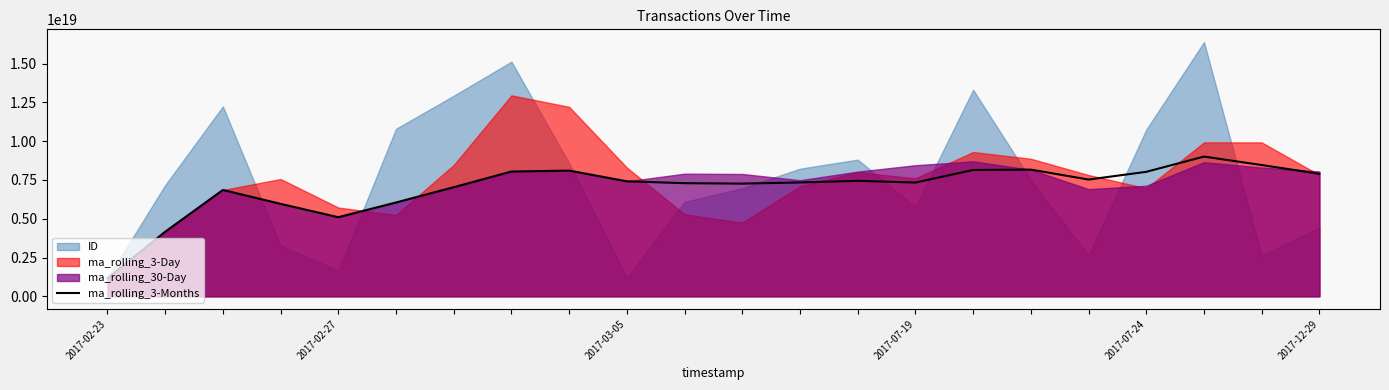

Read the value at 6, to the nearest 10.

7029565850229584640